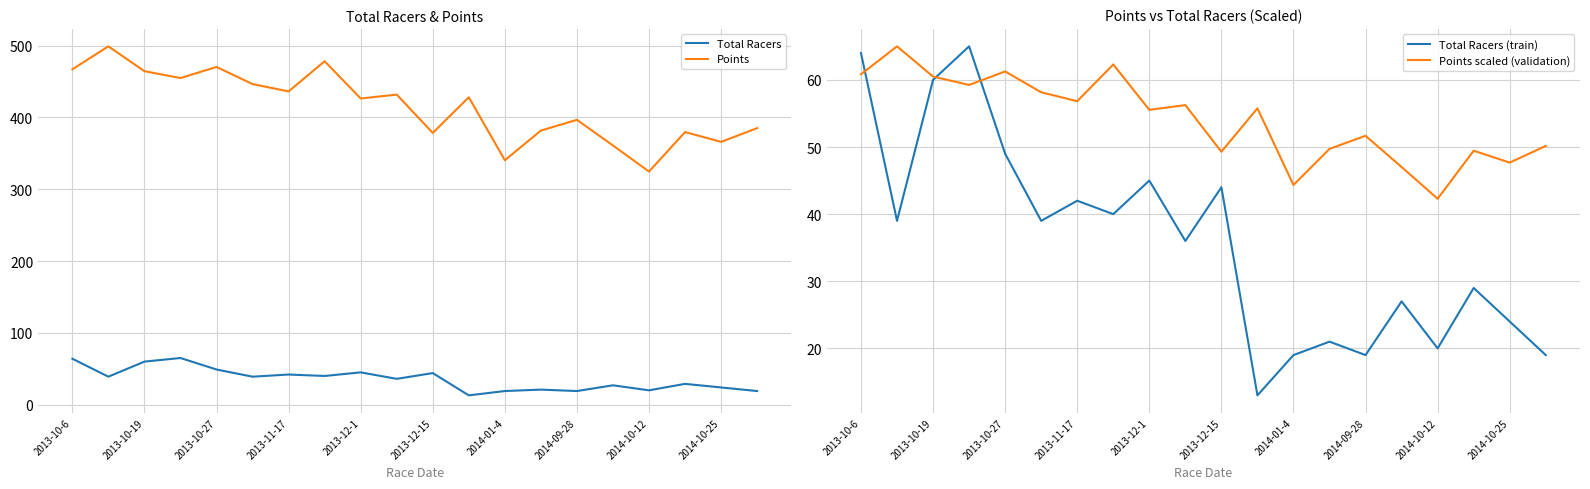

In Points scaled (validation), how many points are lower than both neighbors (excluding endpoints)?

7